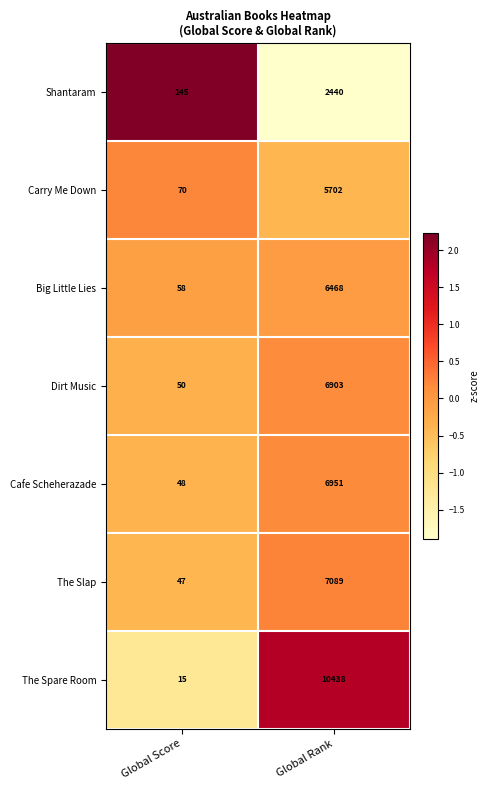

List the series in order of their peak value, lowest first.

Shantaram, Carry Me Down, Big Little Lies, Dirt Music, Cafe Scheherazade, The Slap, The Spare Room